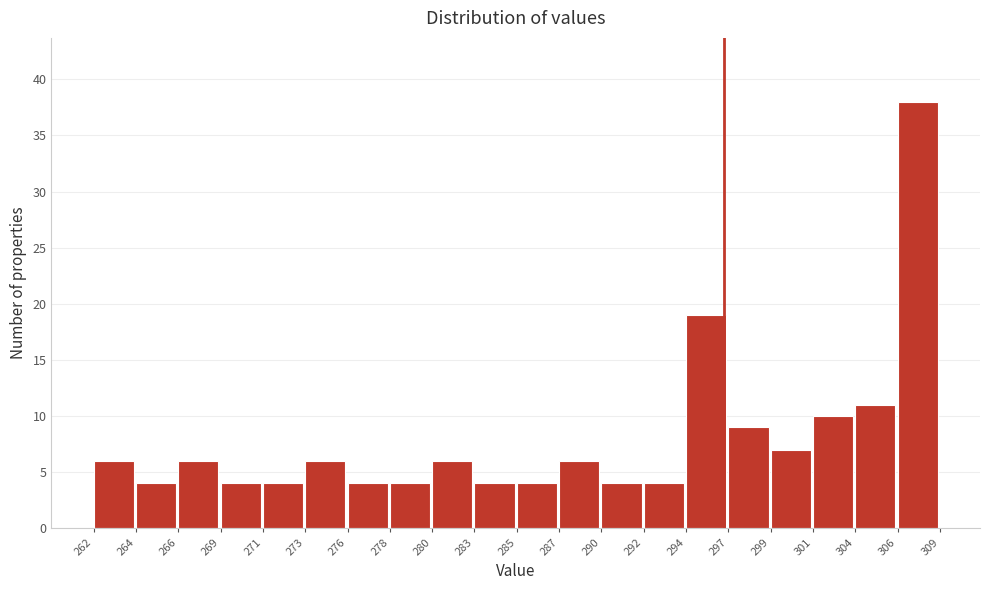

Reading right to left, list all the values displayed in this chart.

306=38	304=11	301=10	299=7	297=9	294=19	292=4	290=4	287=6	285=4	283=4	280=6	278=4	276=4	273=6	271=4	269=4	266=6	264=4	262=6